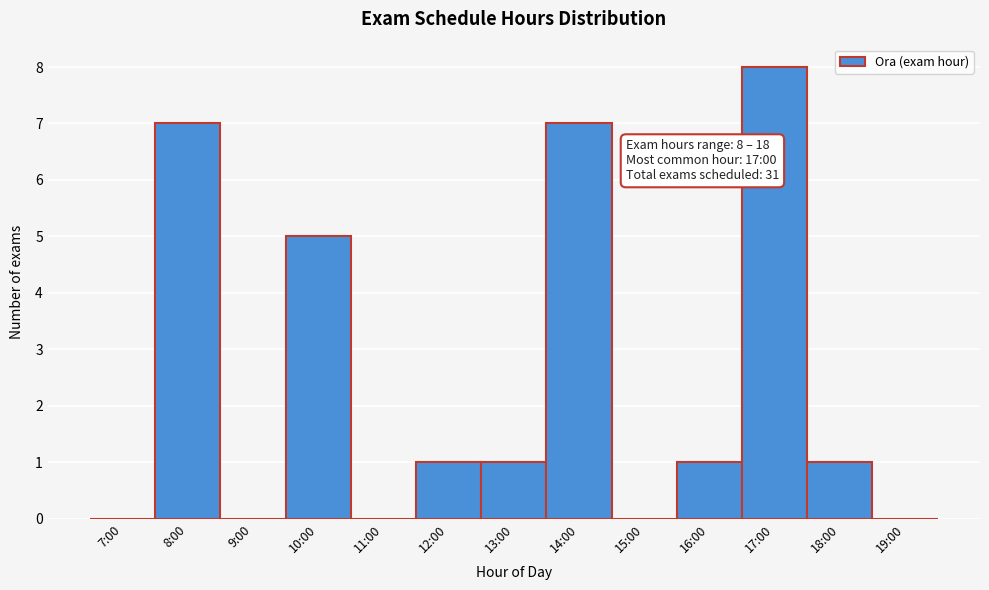

Reading left to right, list all the values displayed in this chart.

7:00=0	8:00=7	9:00=0	10:00=5	11:00=0	12:00=1	13:00=1	14:00=7	15:00=0	16:00=1	17:00=8	18:00=1	19:00=0